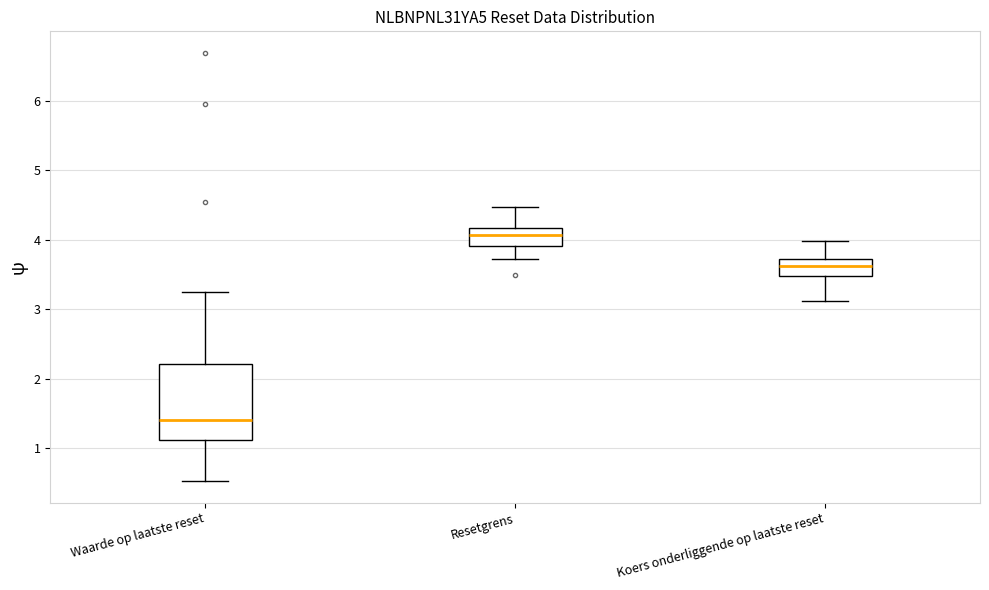

Reading left to right, read every box against the y-axis: the position of its median line, the range the box covers, and the ends of its whiskers. The values are not printed on the chart, so give them approximately, as read against the axis.

Waarde op laatste reset: median 1.4, box 1.1 to 2.2, whiskers 0.5 to 3.3
Resetgrens: median 4.1, box 3.9 to 4.2, whiskers 3.7 to 4.5
Koers onderliggende op laatste reset: median 3.6, box 3.5 to 3.7, whiskers 3.1 to 4.0